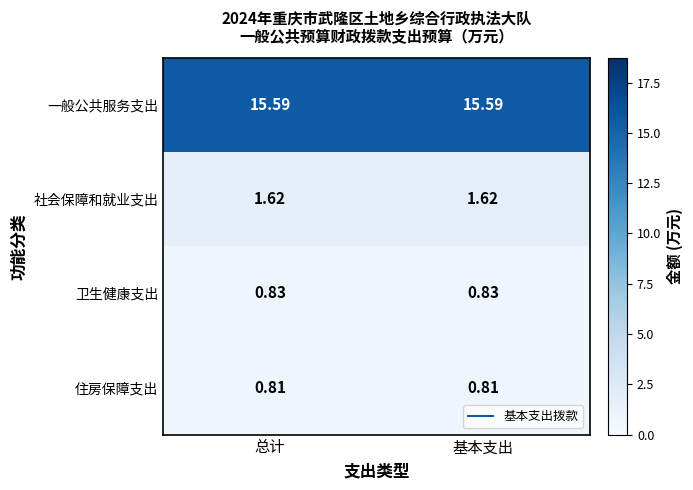

Is the value of 社会保障和就业支出 at 总计 greater than the value of 一般公共服务支出 at 总计?

No